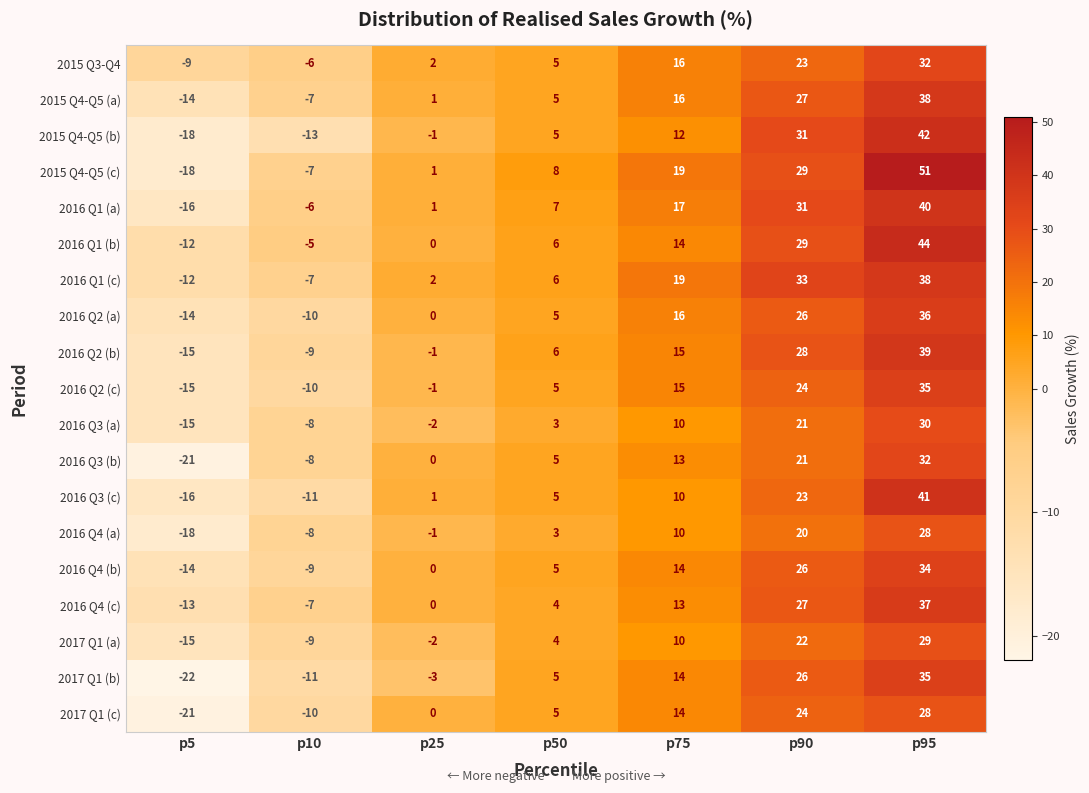

Rank the categories by 2016 Q4 (b) value from highest to lowest.

p95, p90, p75, p50, p25, p10, p5